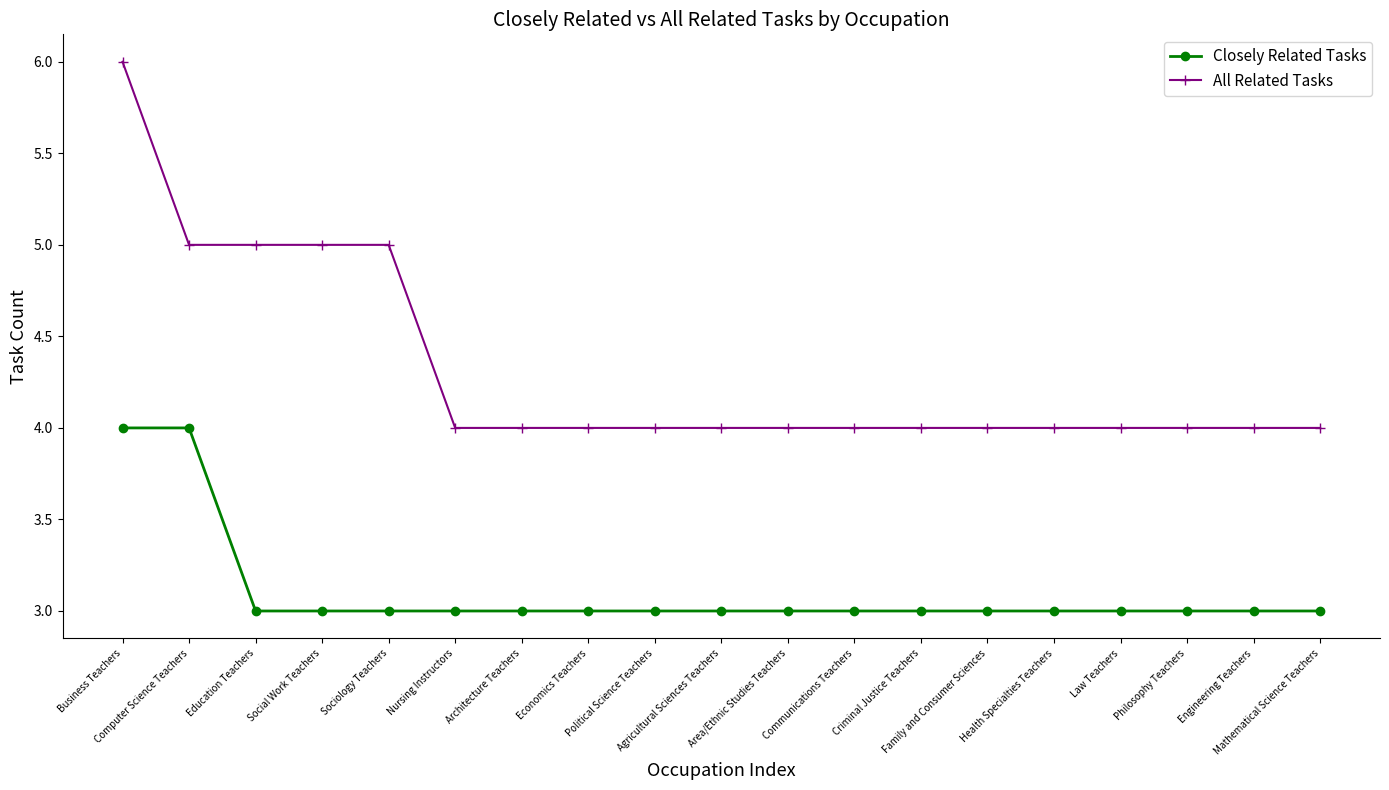

Which series has the largest range (max minus min)?

All Related Tasks